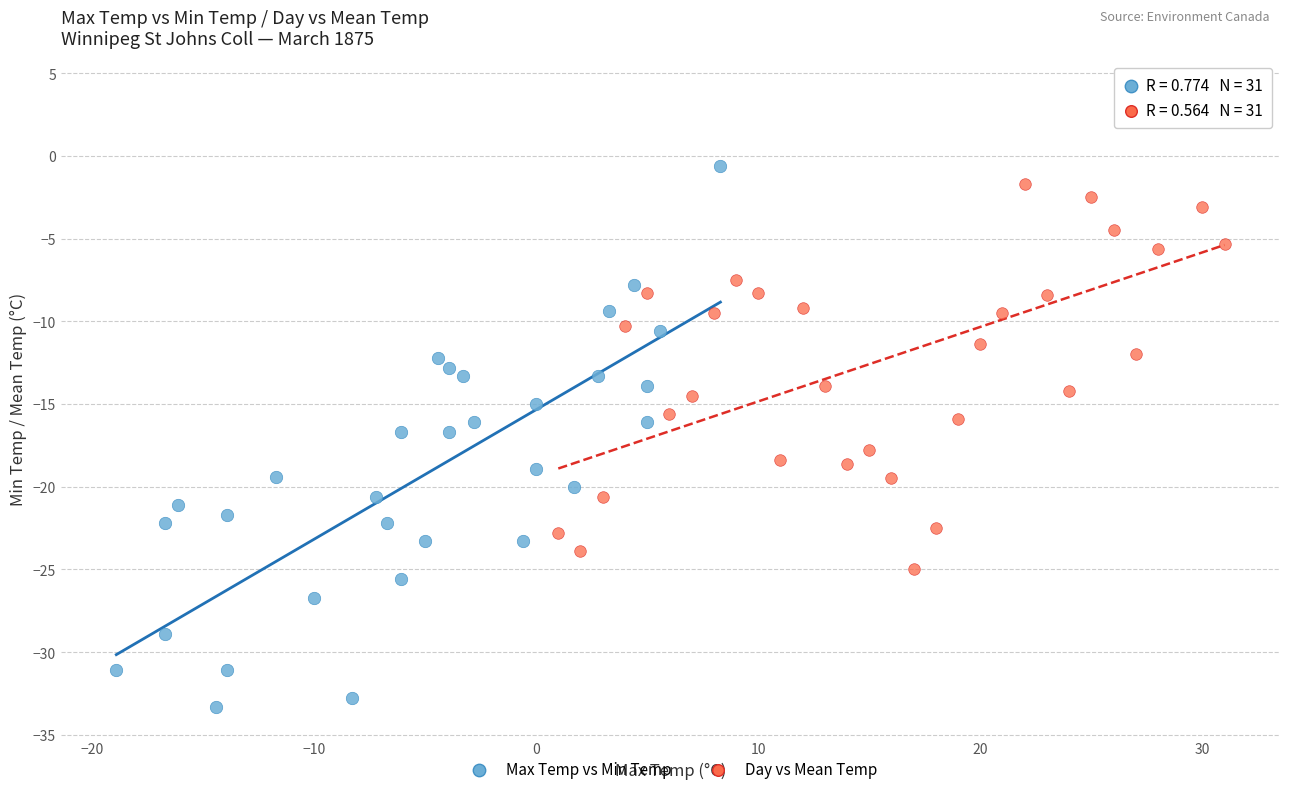

Which series has the widest spread of Y values?

Max Temp vs Min Temp